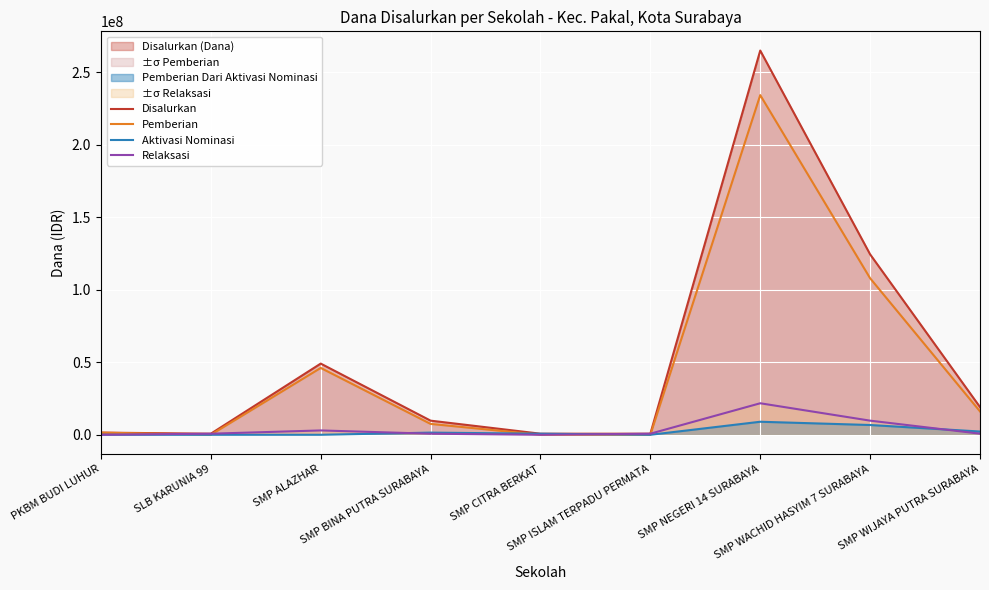

List the series in order of their peak value, lowest first.

Aktivasi Nominasi, Relaksasi, Pemberian, Disalurkan